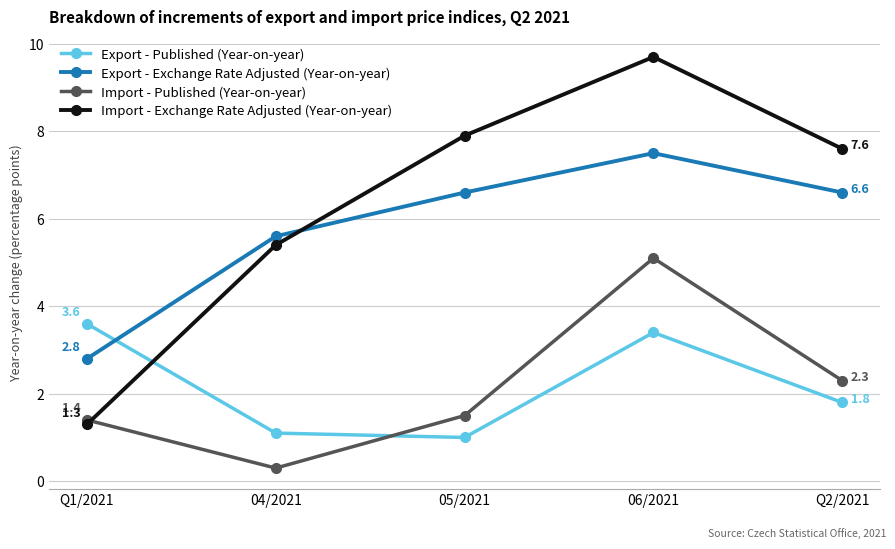

Which series has the largest total across all categories?

Import - Exchange Rate Adjusted (Year-on-year)